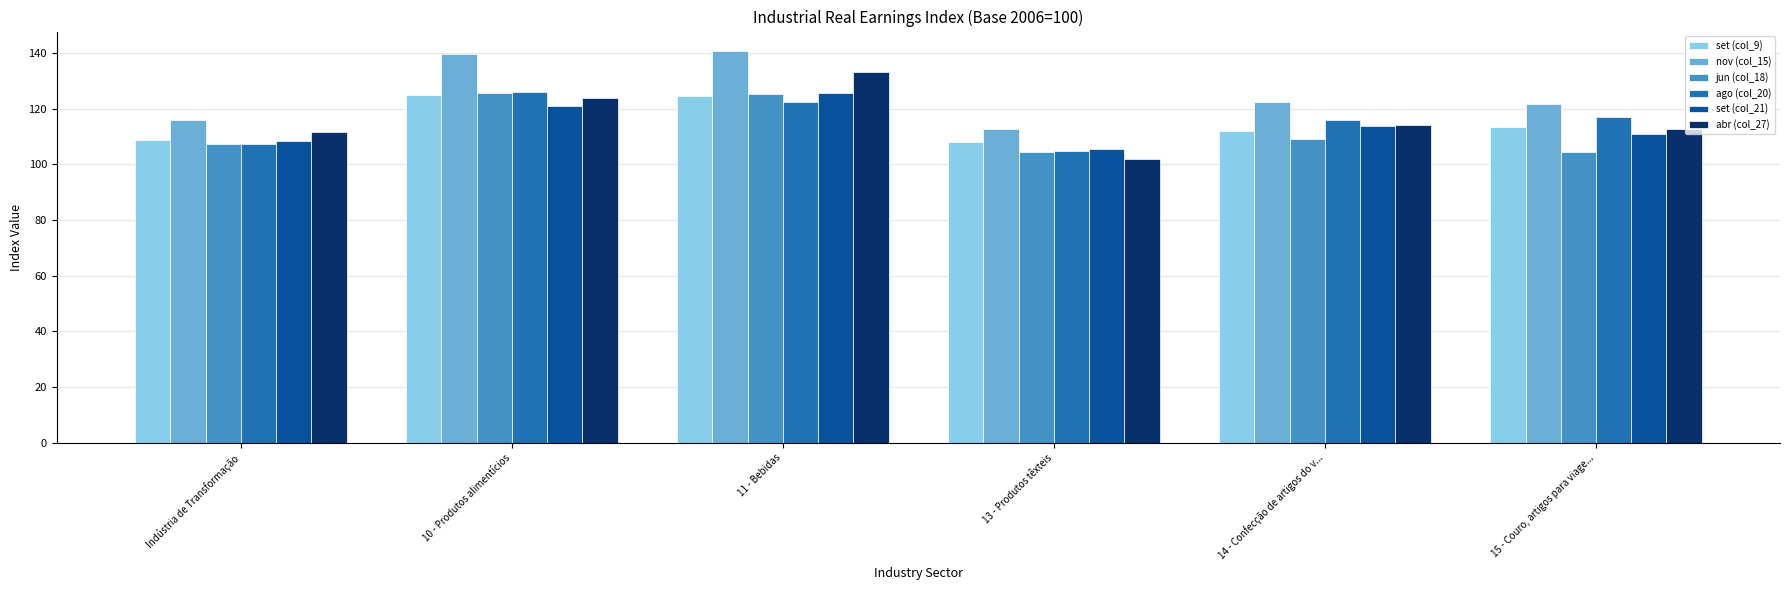

What is the difference between the maximum and minimum values in the set (col_9) series?

16.8